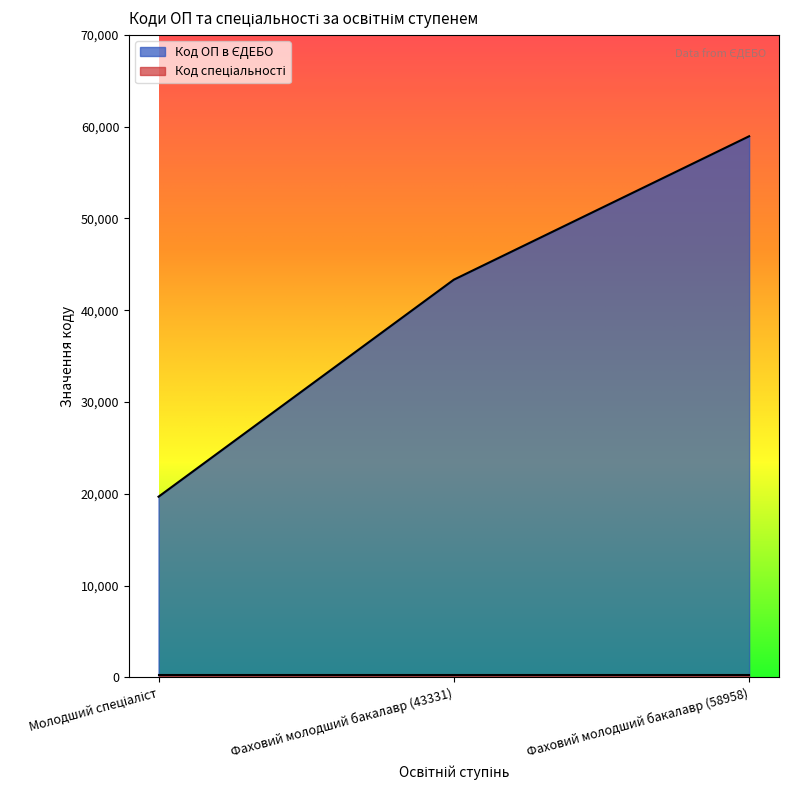

How many series are shown in this chart?

2